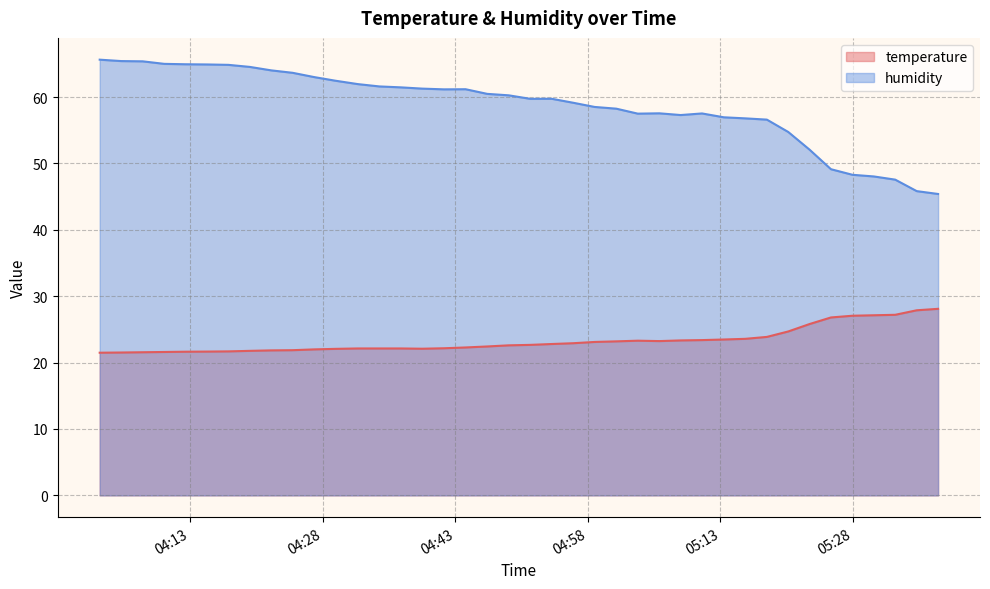

Which category has the highest value in the humidity series?

2023-06-19T04:02:47